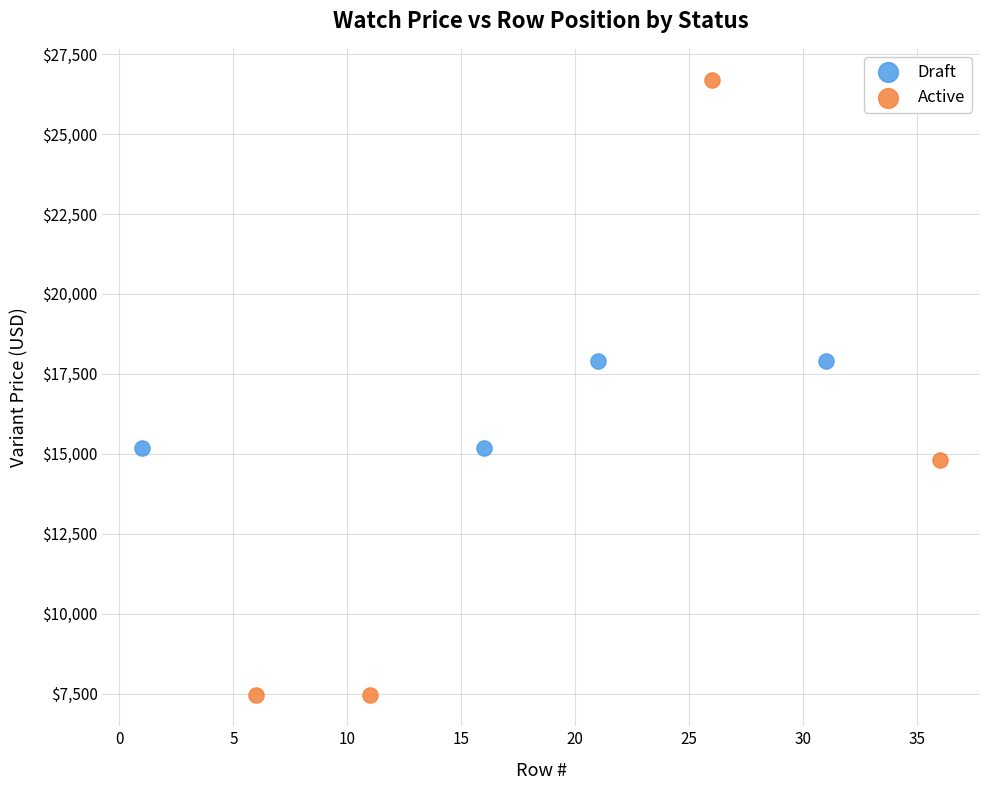

Which series contains the highest Y value?

Active